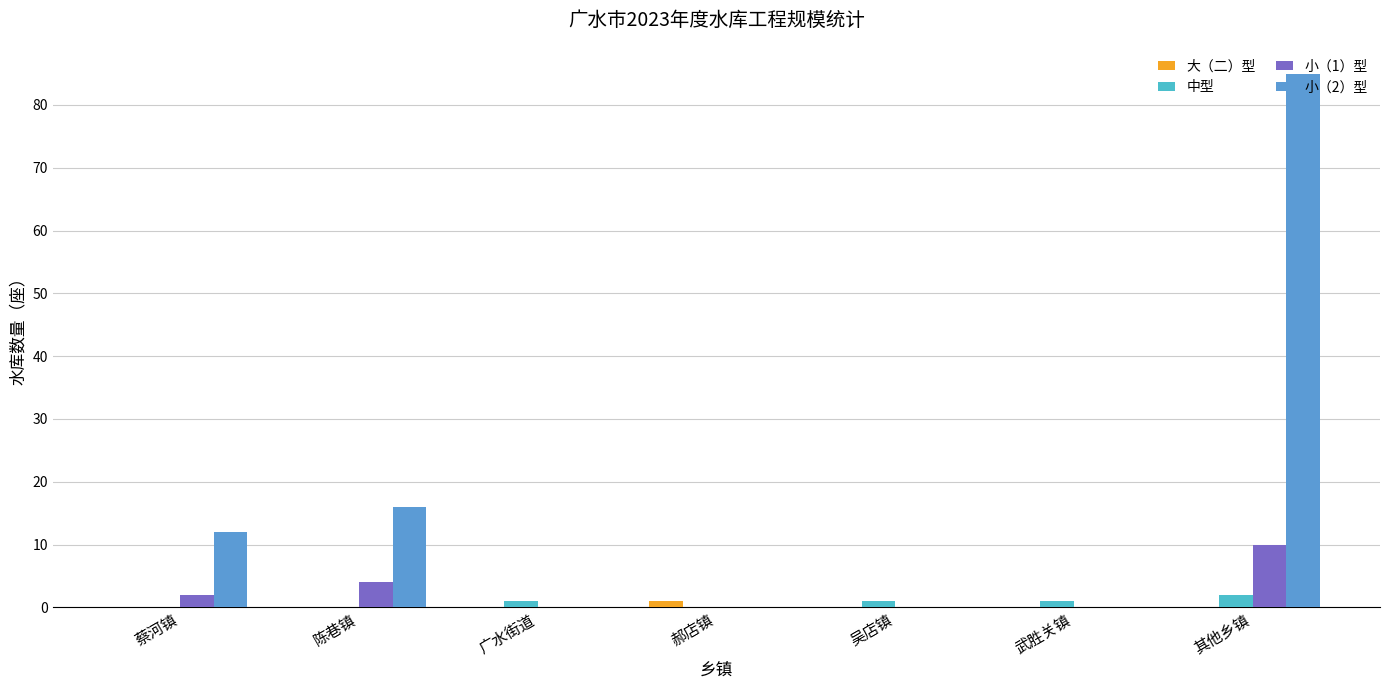

What is the spread (max minus min) of values at 蔡河镇?

12